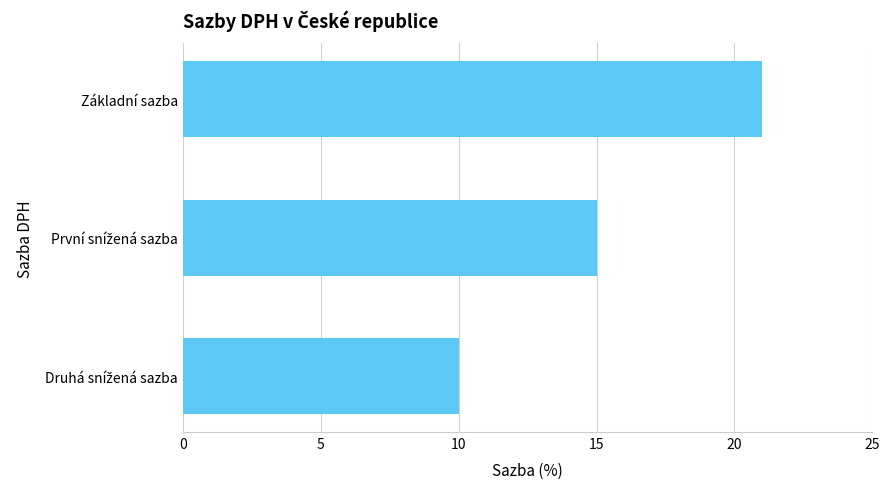

What is the maximum value shown in the chart?

21